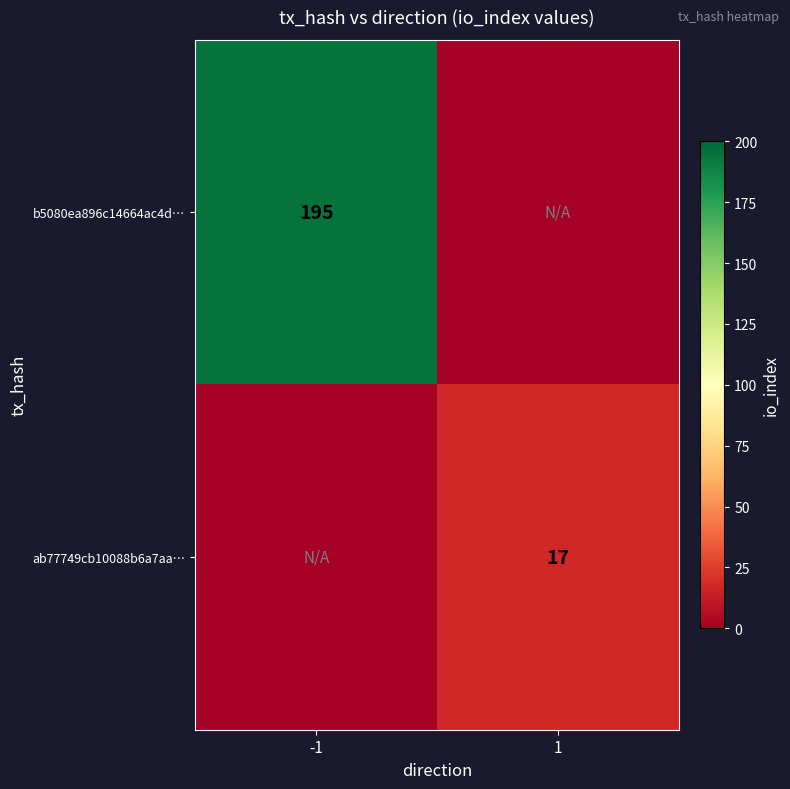

The value of b5080ea896c14664ac4d… at -1 is 195. True or false?

True